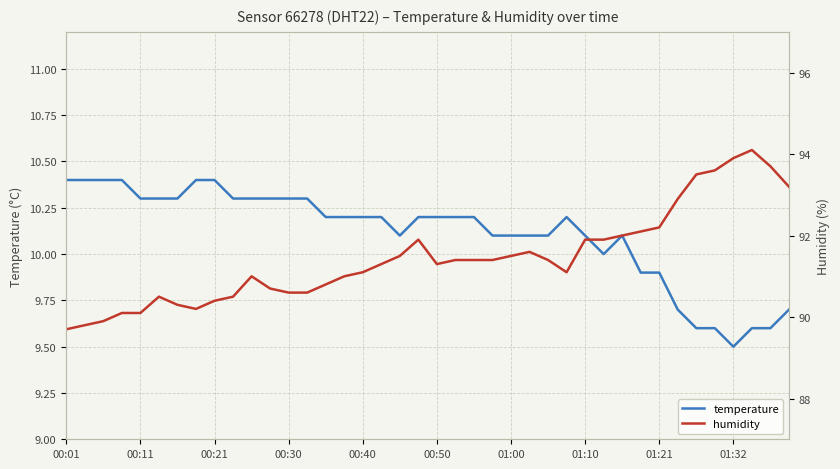

Rank the series at 00:30 from lowest to highest value.

temperature, humidity